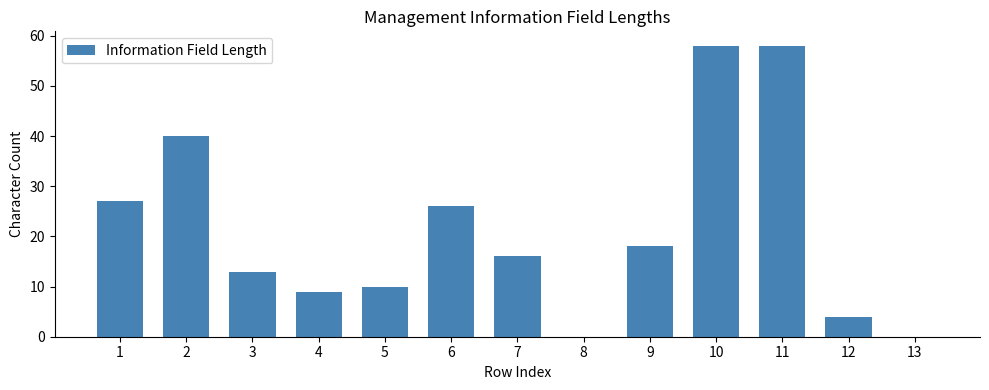

At which label does the data first exceed 16?

1